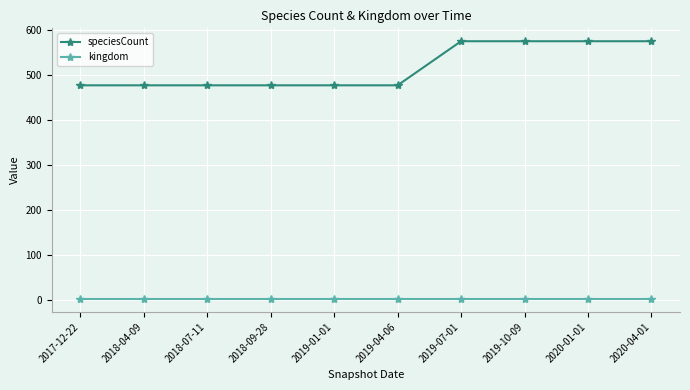

Is the value of kingdom at 2019-10-09 greater than the value of speciesCount at 2018-09-28?

No